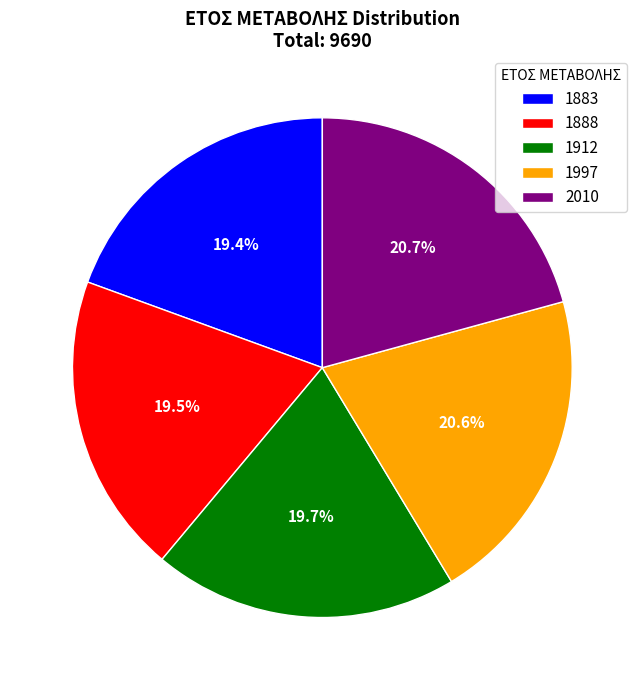

Is there any slice that represents more than half of the pie?

No